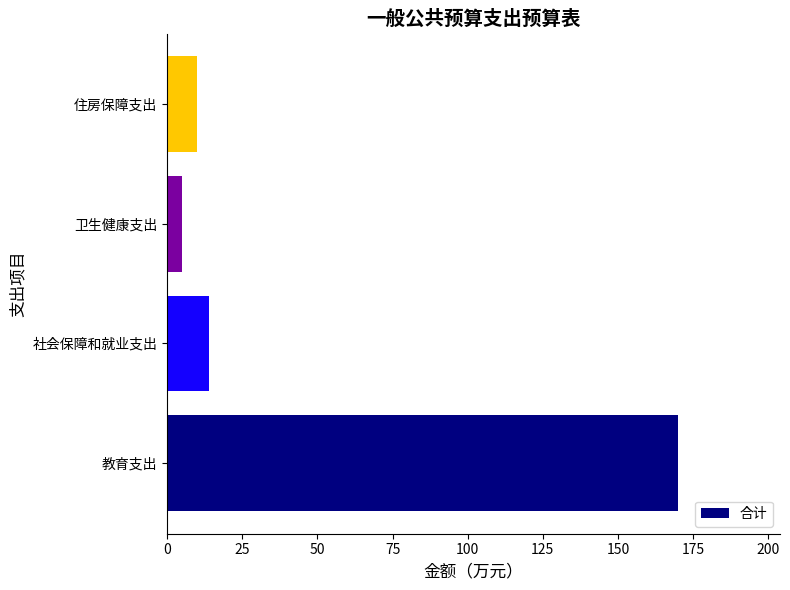

Which category has the highest value across all series?

教育支出